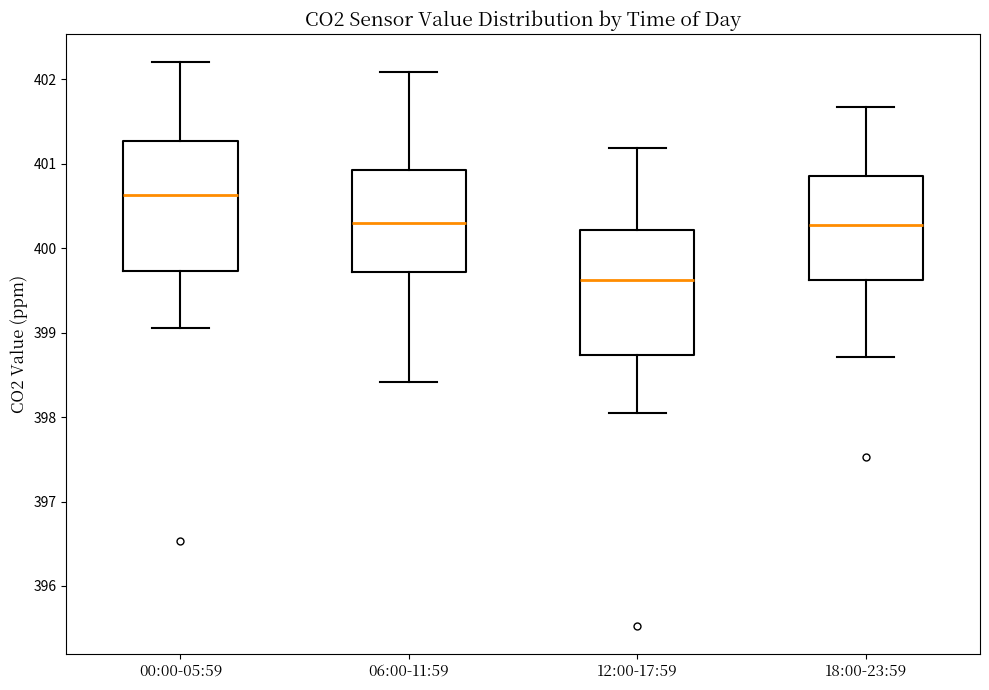

Which box has the lowest median line?

12:00-17:59